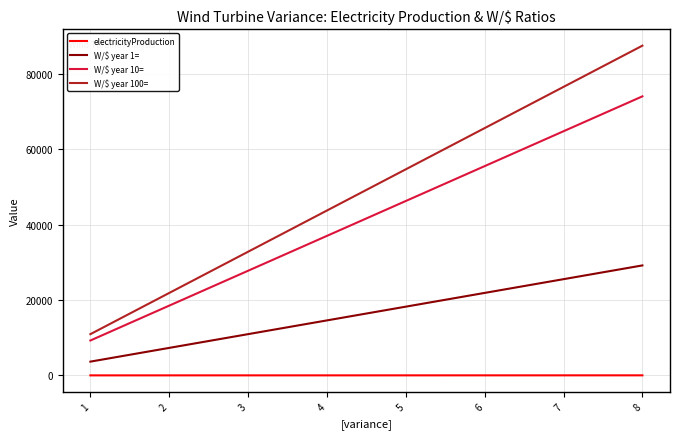

How many lines are shown in the chart?

4